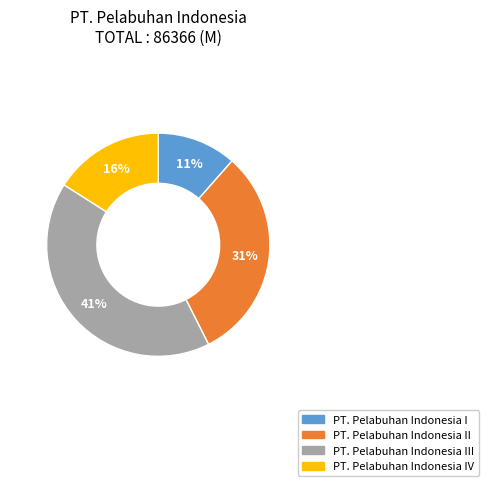

To the nearest percent, what is the average slice percentage?

25%